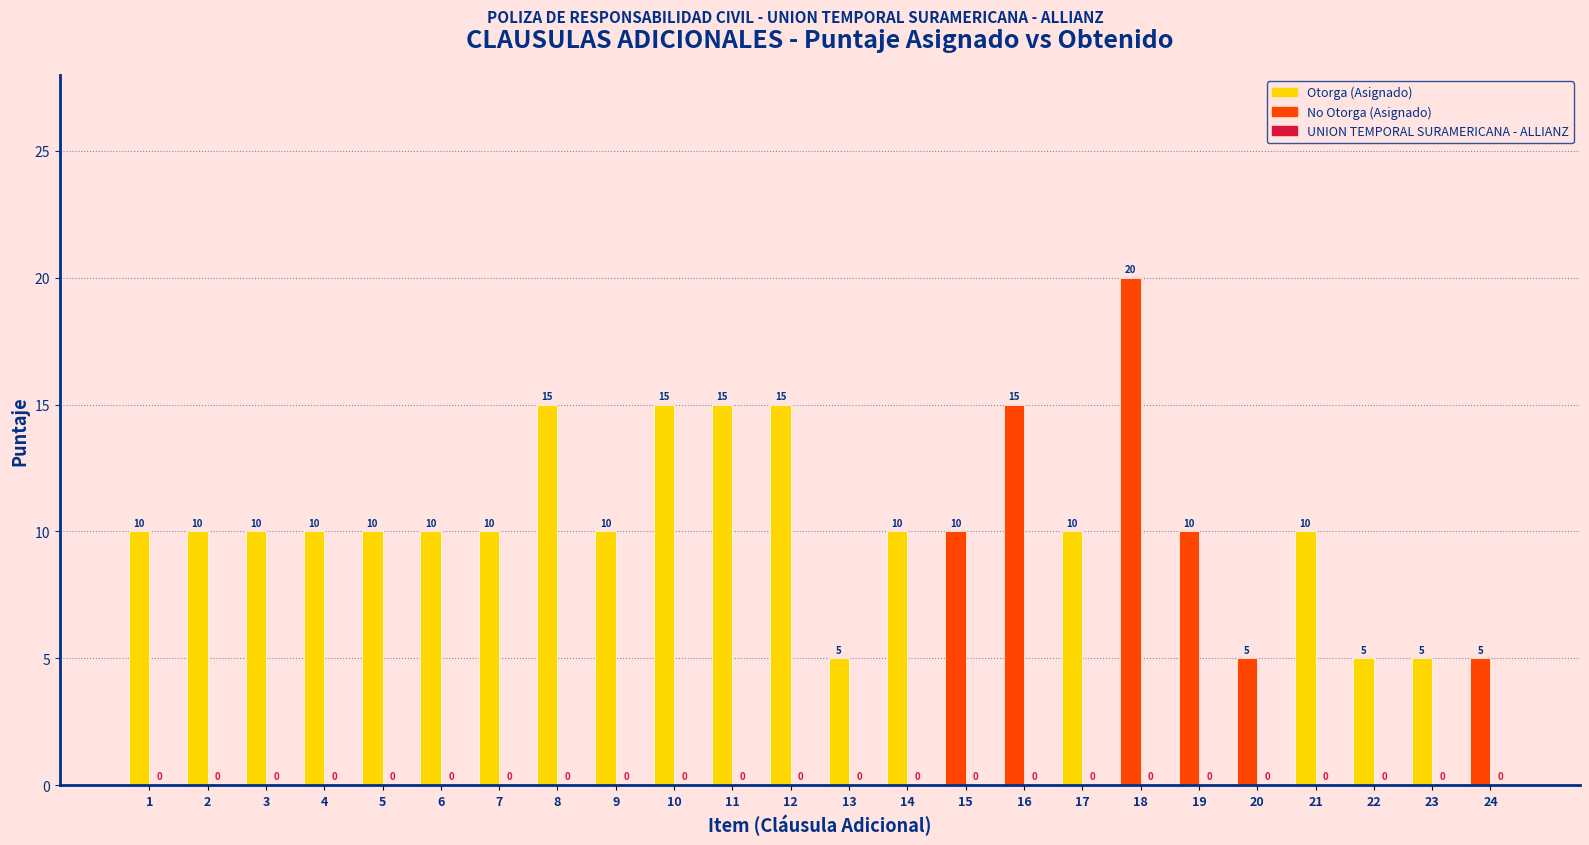

What is the difference between the highest and lowest values at 23?

5